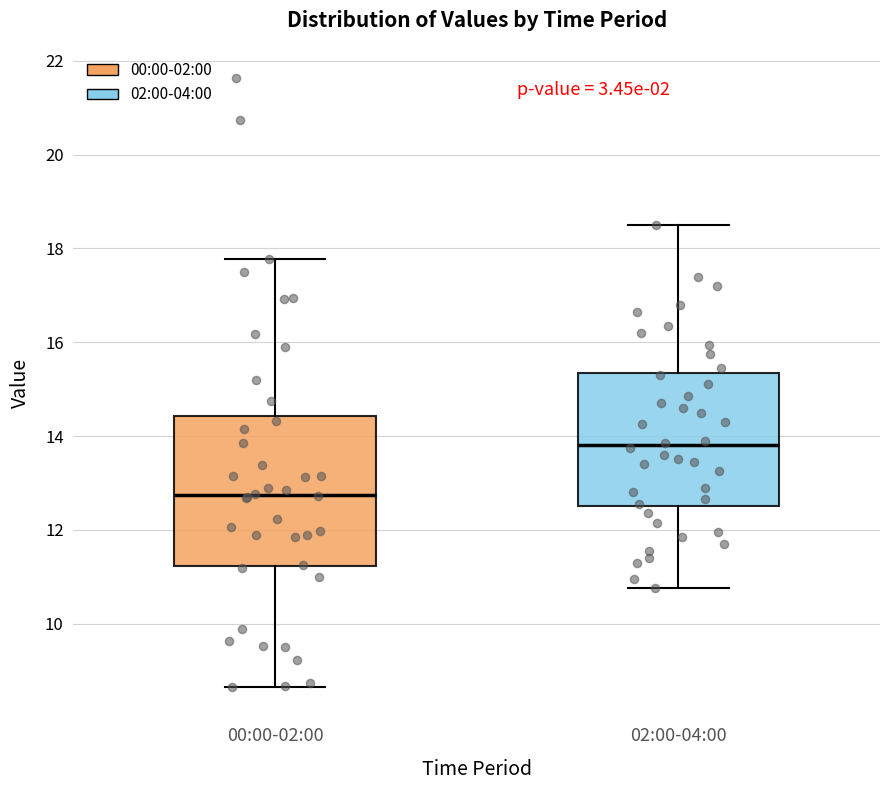

Reading left to right, read every box against the y-axis: the position of its median line, the range the box covers, and the ends of its whiskers. The values are not printed on the chart, so give them approximately, as read against the axis.

00:00-02:00: median 12.8, box 11.2 to 14.4, whiskers 8.6 to 17.8
02:00-04:00: median 13.8, box 12.6 to 15.4, whiskers 10.8 to 18.6